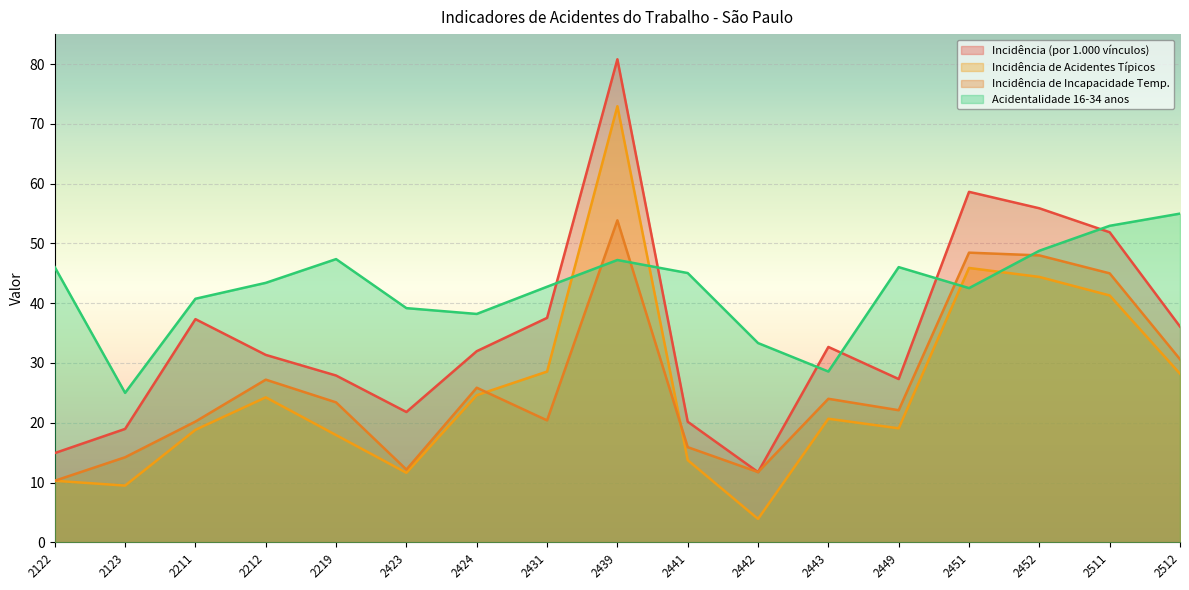

How many lines are shown in the chart?

4